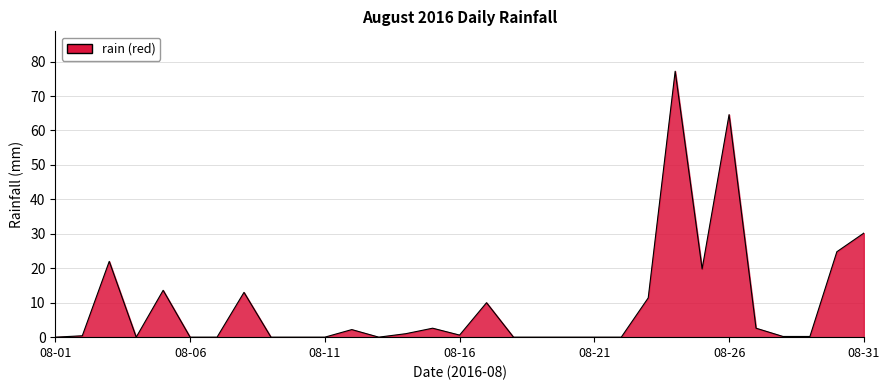

What is the difference between the maximum and minimum values?

77.2